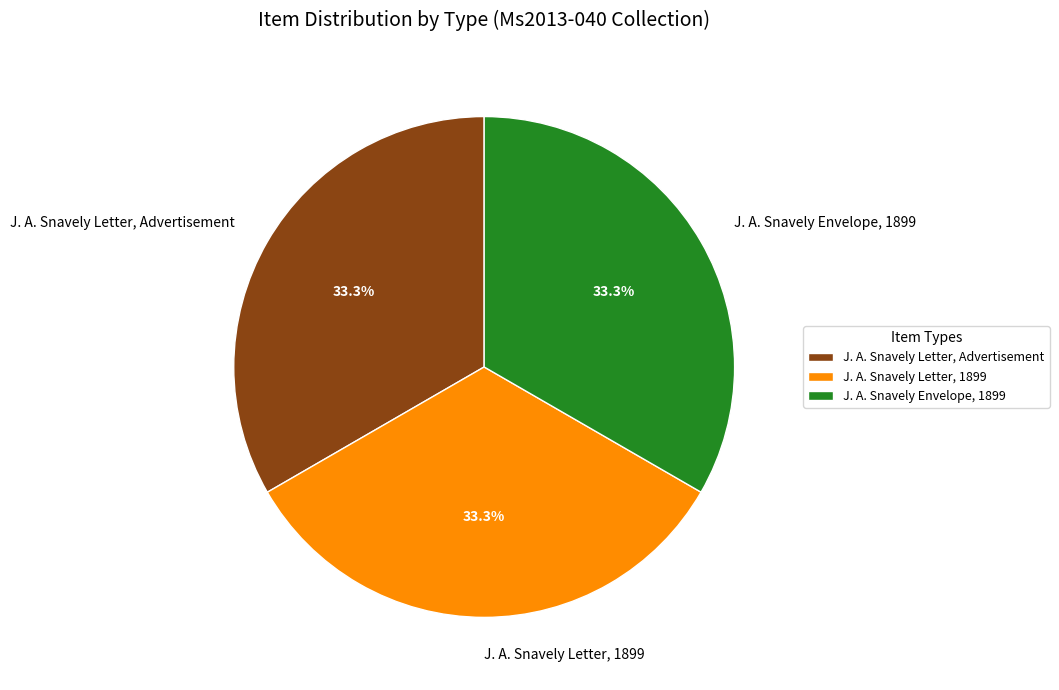

The J. A. Snavely Envelope, 1899 slice represents 33% of the pie. True or false?

True